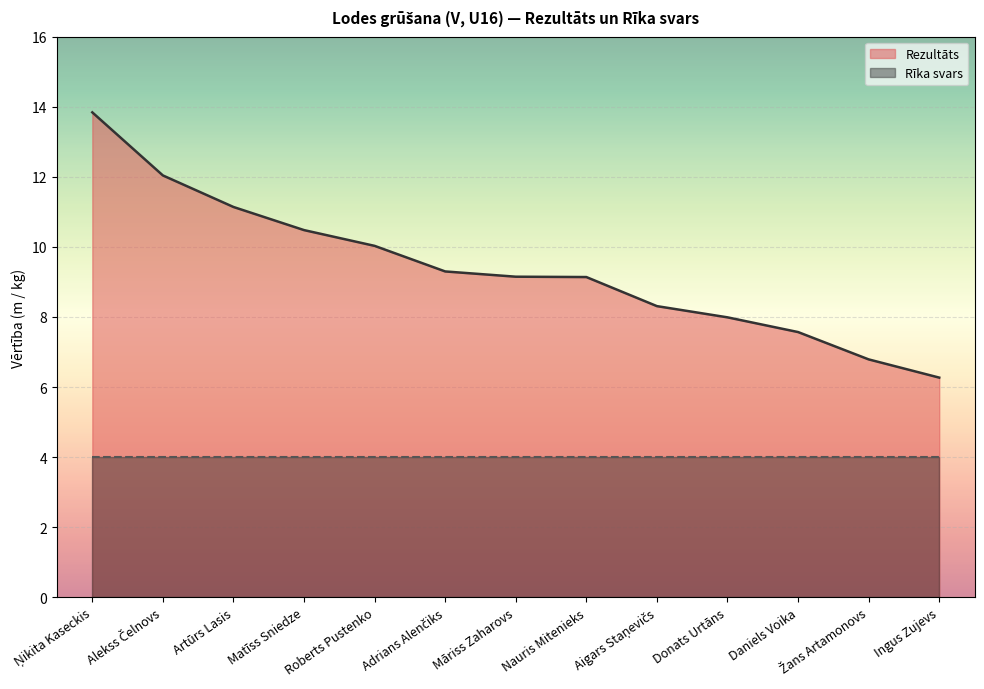

List the labels in order of value, smallest first.

Ingus Zujevs, Žans Artamonovs, Daniels Voika, Donats Urtāns, Aigars Staņevičs, Nauris Mitenieks, Māriss Zaharovs, Adrians Alenčiks, Roberts Pustenko, Matīss Sniedze, Artūrs Lasis, Alekss Čelnovs, Ņikita Kaseckis